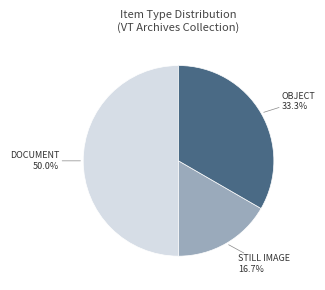

Count the number of slices in the pie.

3